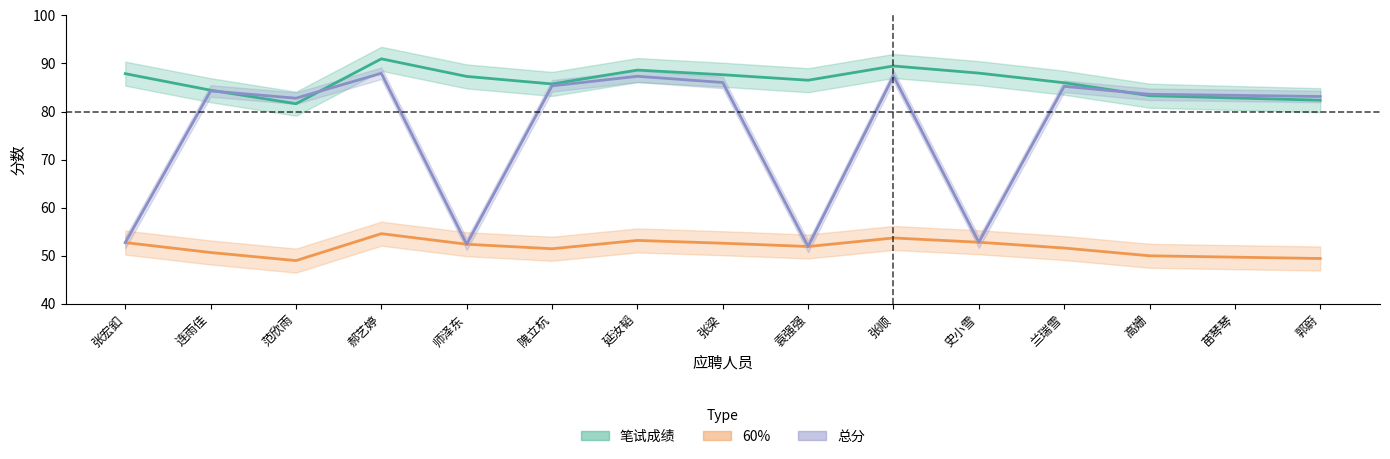

How many categories are shown in the chart?

15